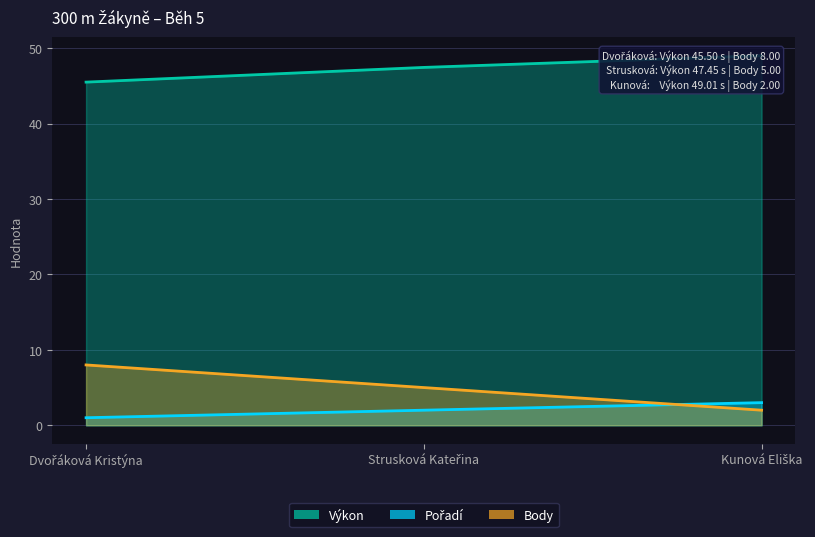

What are all the series names shown in the legend?

Pořadí, Výkon, Body